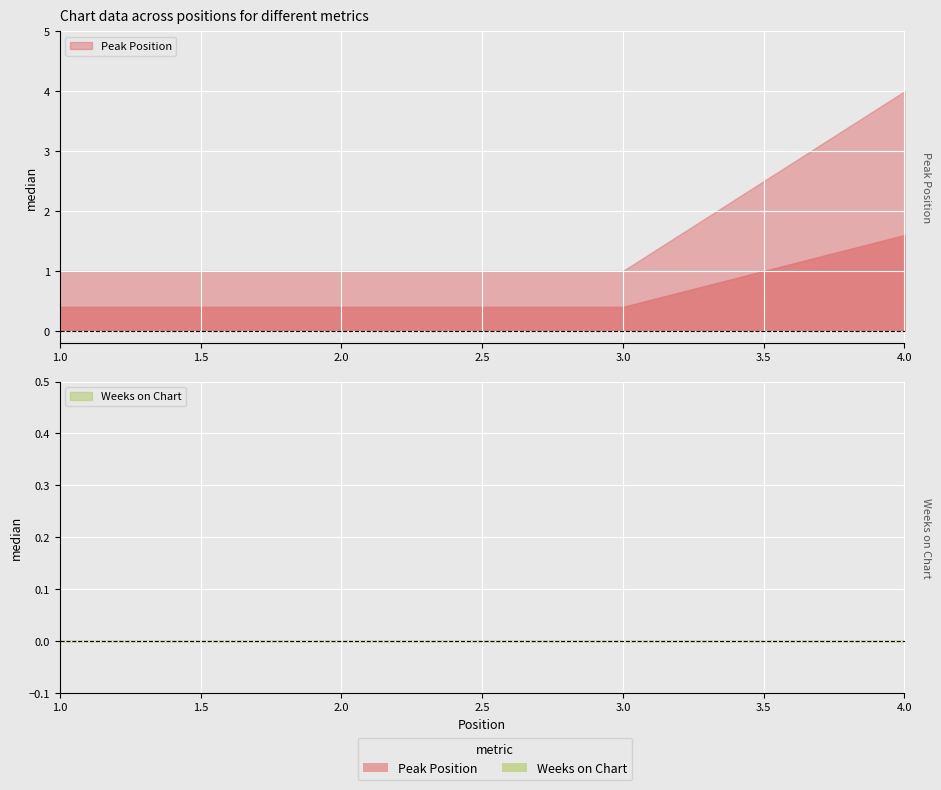

True or false: Weeks on Chart and Peak Position intersect in this chart.

False